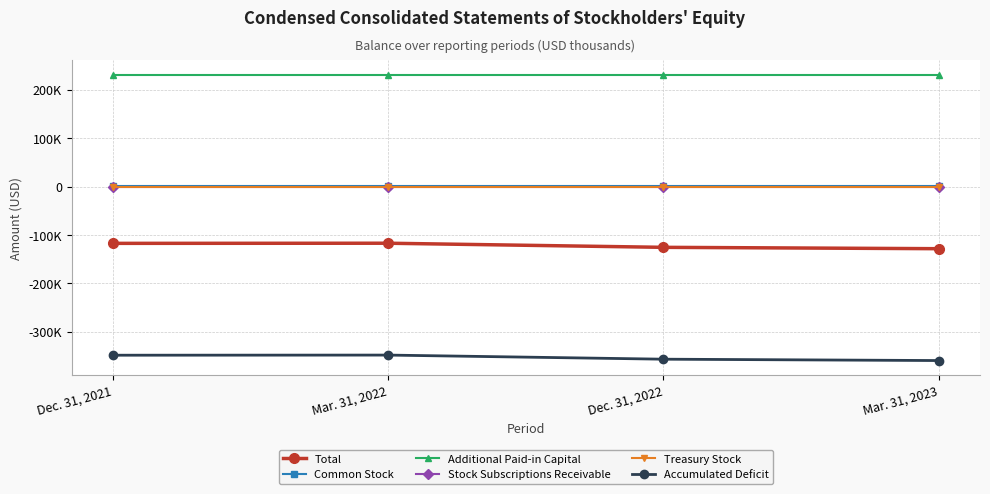

Reading left to right, extract all data points from this chart.

Total: Dec. 31, 2021=-117089	Mar. 31, 2022=-116813	Dec. 31, 2022=-125311	Mar. 31, 2023=-128121
Common Stock: Dec. 31, 2021=394	Mar. 31, 2022=394	Dec. 31, 2022=394	Mar. 31, 2023=394
Additional Paid-in Capital: Dec. 31, 2021=231249	Mar. 31, 2022=231249	Dec. 31, 2022=231249	Mar. 31, 2023=231249
Stock Subscriptions Receivable: Dec. 31, 2021=-30	Mar. 31, 2022=-30	Dec. 31, 2022=-30	Mar. 31, 2023=-30
Treasury Stock: Dec. 31, 2021=-500	Mar. 31, 2022=-500	Dec. 31, 2022=-500	Mar. 31, 2023=-500
Accumulated Deficit: Dec. 31, 2021=-348202	Mar. 31, 2022=-347926	Dec. 31, 2022=-356424	Mar. 31, 2023=-359234